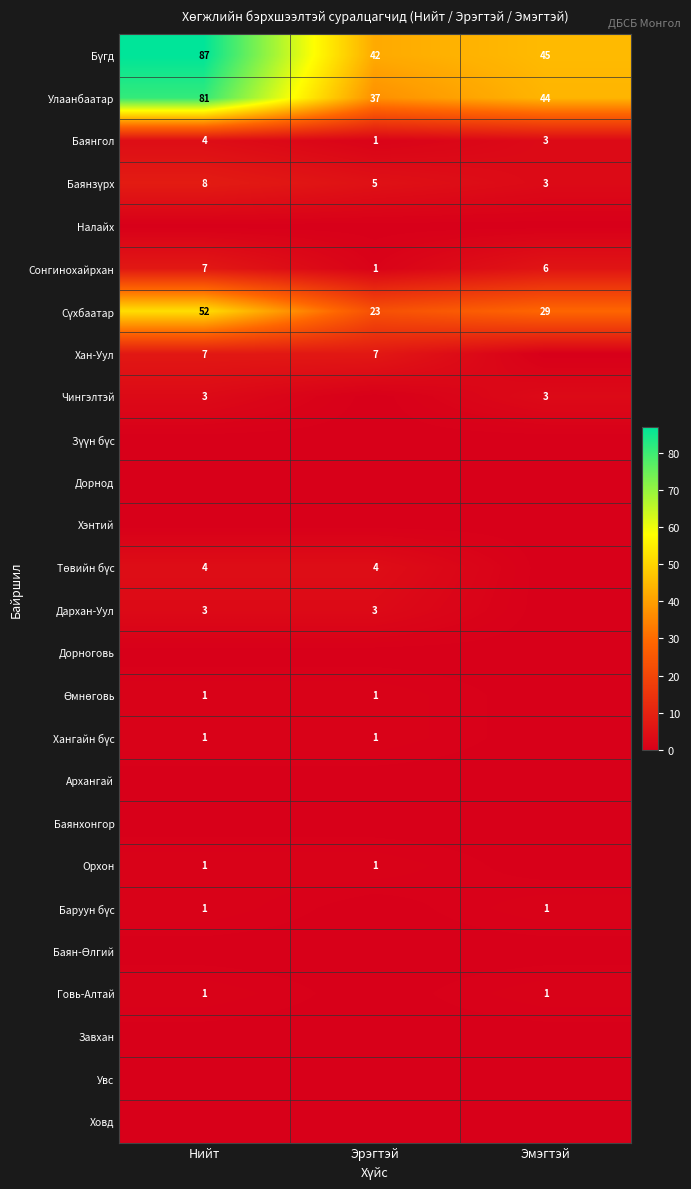

True or false: Улаанбаатар has a value of 37 at Эрэгтэй.

True